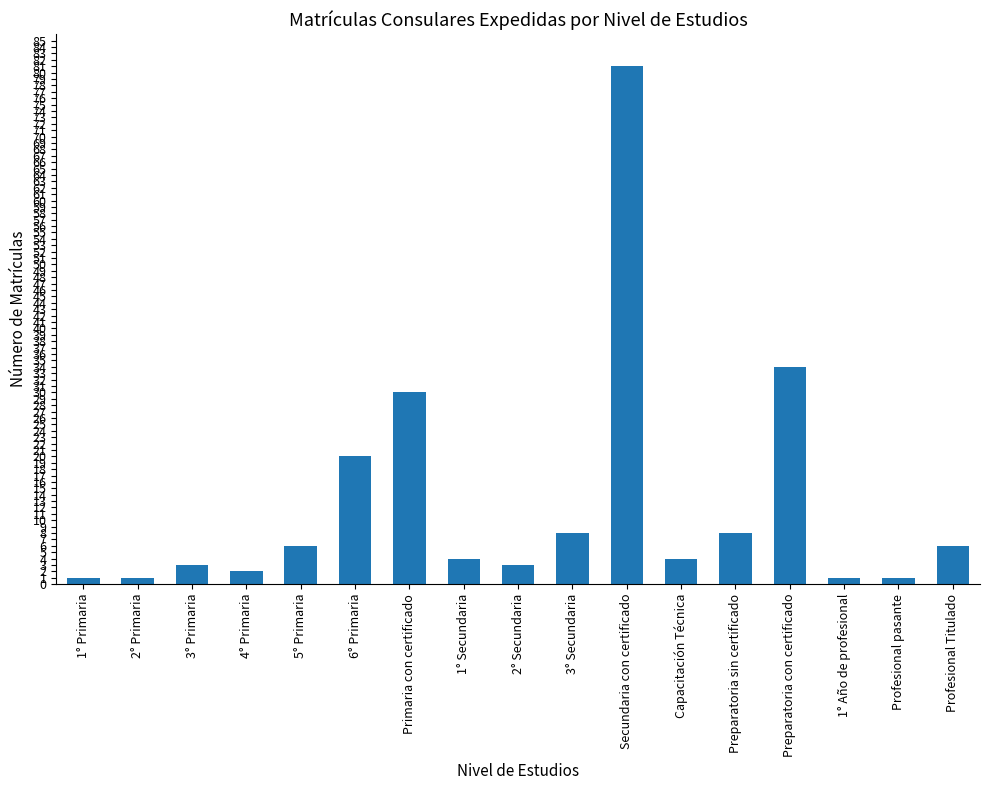

Reading left to right, extract all data points from this chart.

1° Primaria=1	2° Primaria=1	3° Primaria=3	4° Primaria=2	5° Primaria=6	6° Primaria=20	Primaria con certificado=30	1° Secundaria=4	2° Secundaria=3	3° Secundaria=8	Secundaria con certificado=81	Capacitación Técnica=4	Preparatoria sin certificado=8	Preparatoria con certificado=34	1° Año de profesional=1	Profesional pasante=1	Profesional Titulado=6